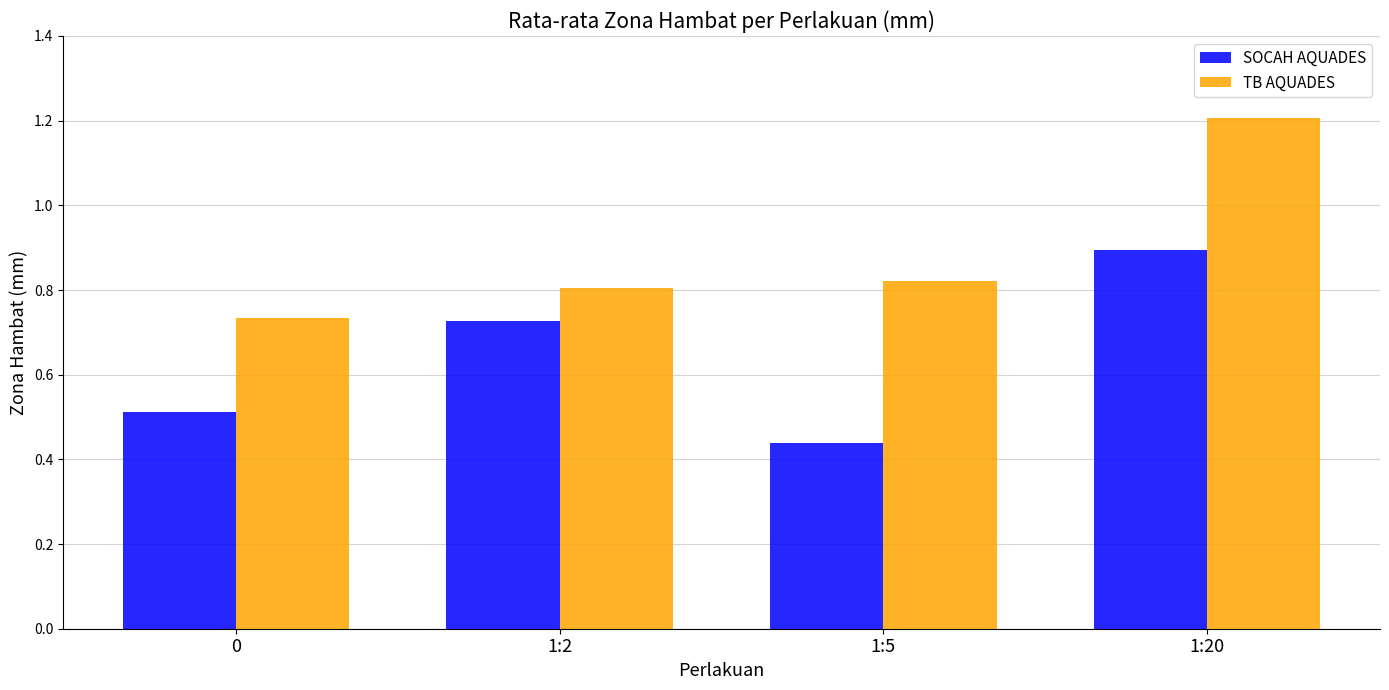

The TB AQUADES series shows 0.3 at 1:20. True or false?

False